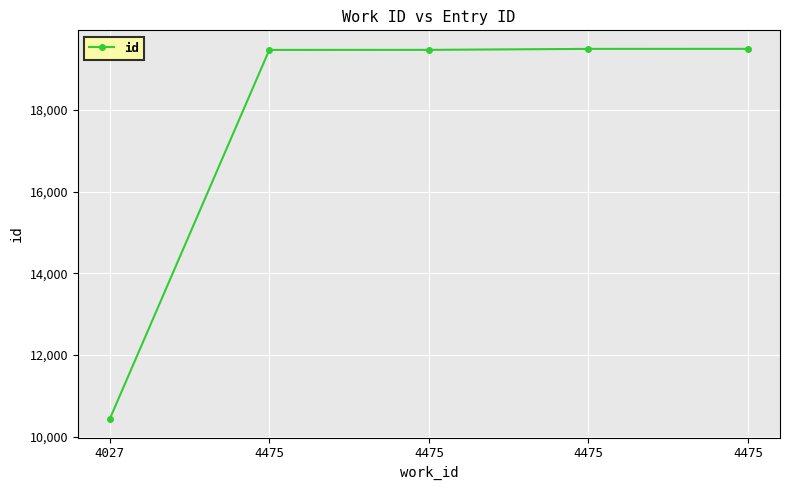

Approximately how many times larger is the value at 4475 compared to 4027?

1.9